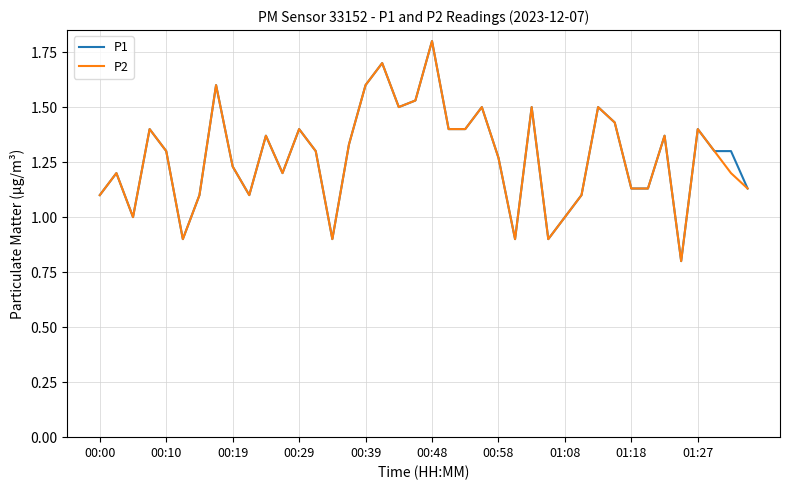

True or false: P1 has more than 1 interior local peaks.

True